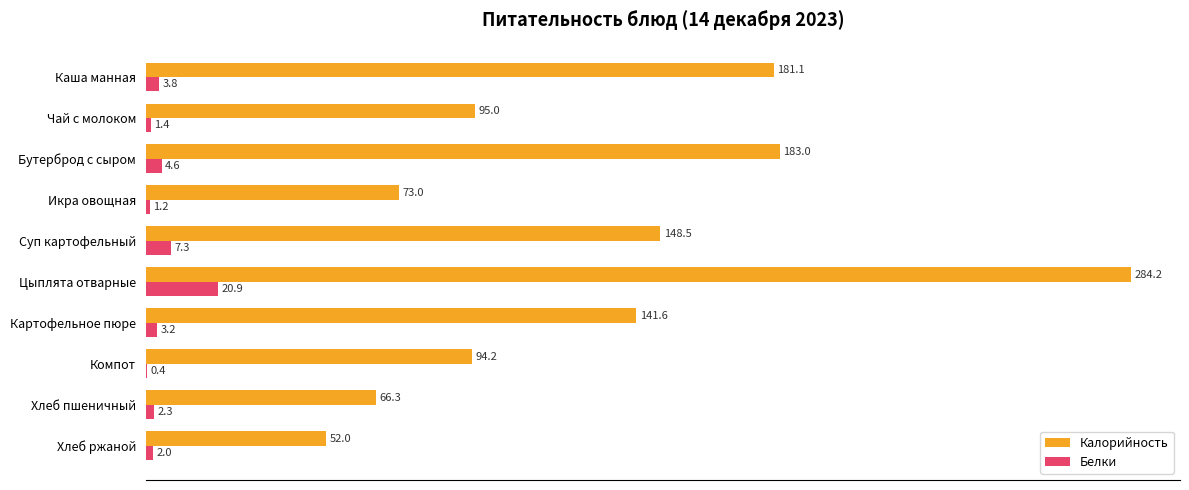

What is the sum of the Калорийность values at Икра овощная and Цыплята отварные?

357.2